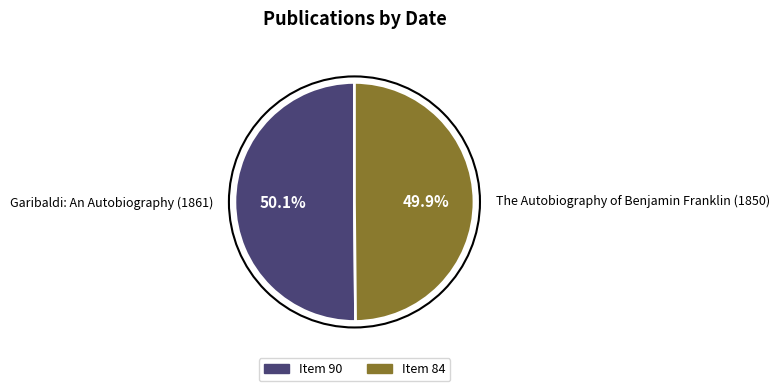

What percentage is NOT represented by The Autobiography of Benjamin Franklin (1850)?

50.1%